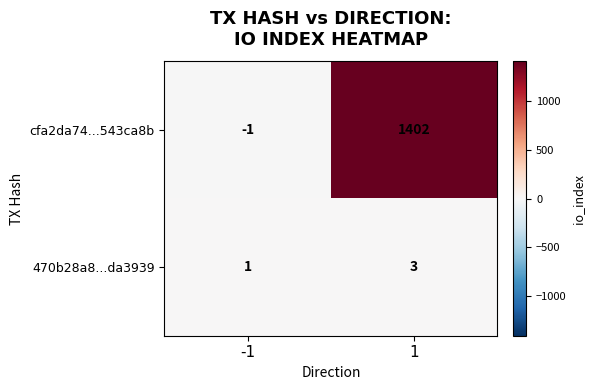

Which series has the largest total across all categories?

cfa2da74...543ca8b